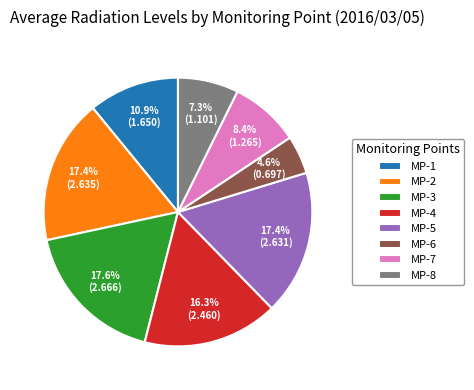

Is the sum of MP-7 and MP-4 greater than half?

No